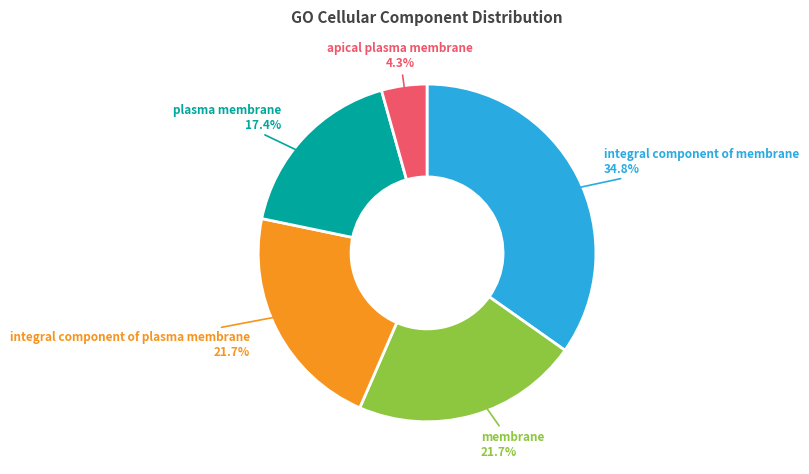

Is there a majority slice in this chart?

No